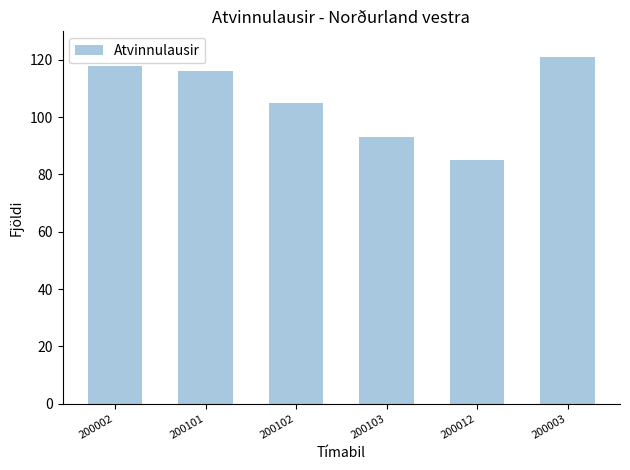

Approximately how many times larger is the value at 200003 compared to 200103?

1.3